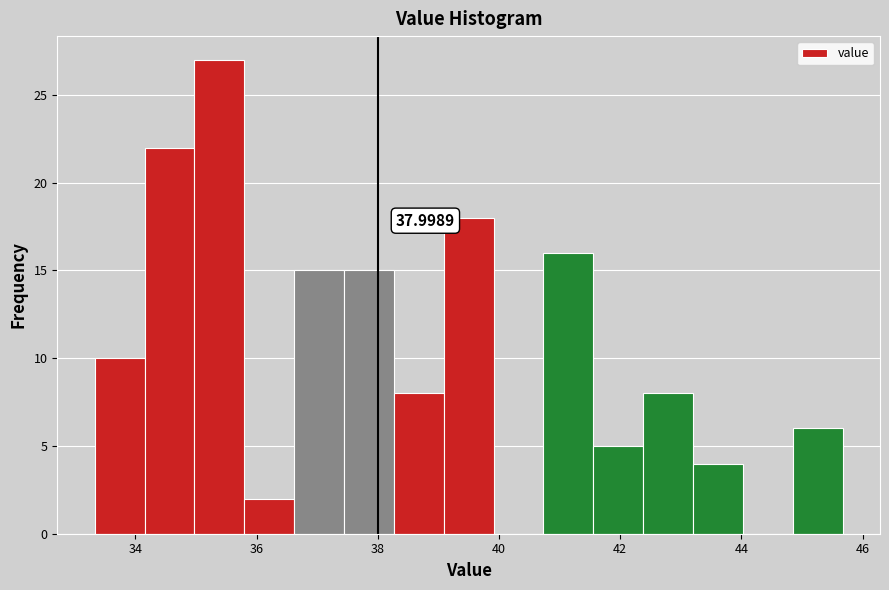

Which range on the x-axis has the tallest bar?

35.0 to 35.8